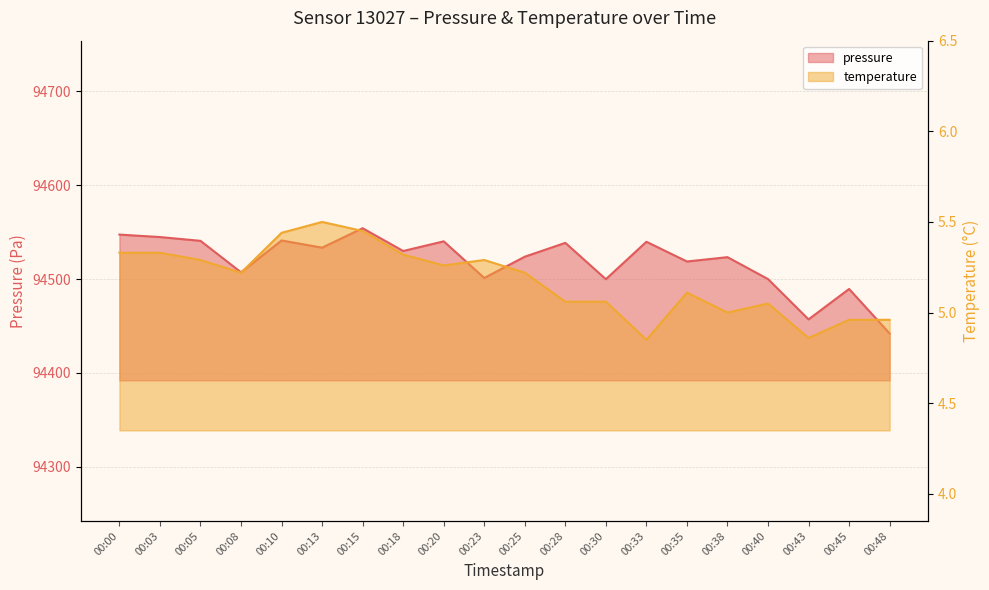

At 00:33, list the series in order from smallest to largest.

temperature, pressure